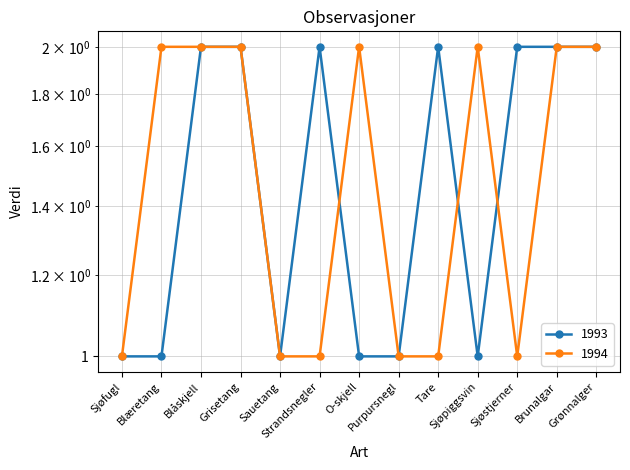

True or false: 1994 and 1993 cross at least once.

True